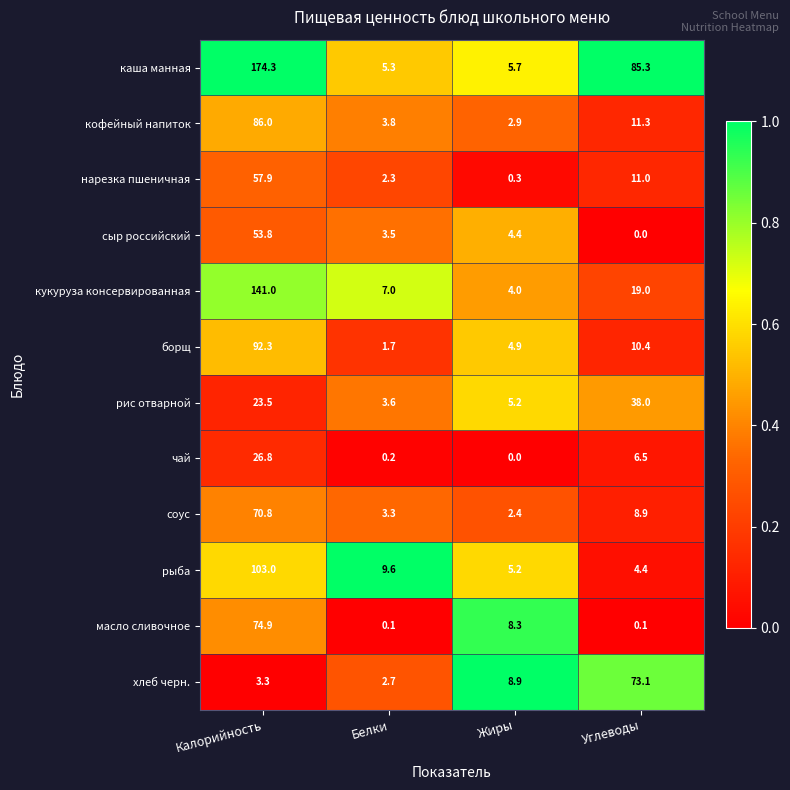

What is the spread (max minus min) of values at Жиры?

8.9